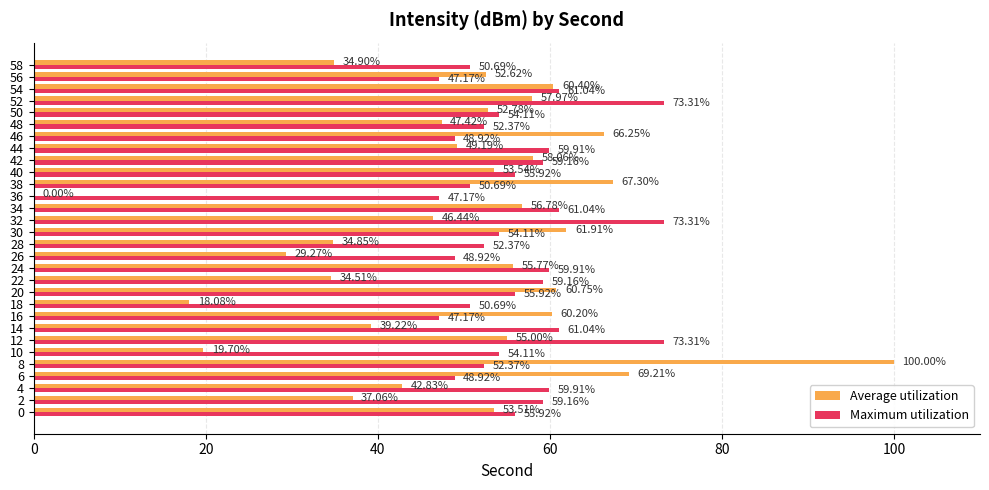

What are all the series names shown in the legend?

Average utilization, Maximum utilization